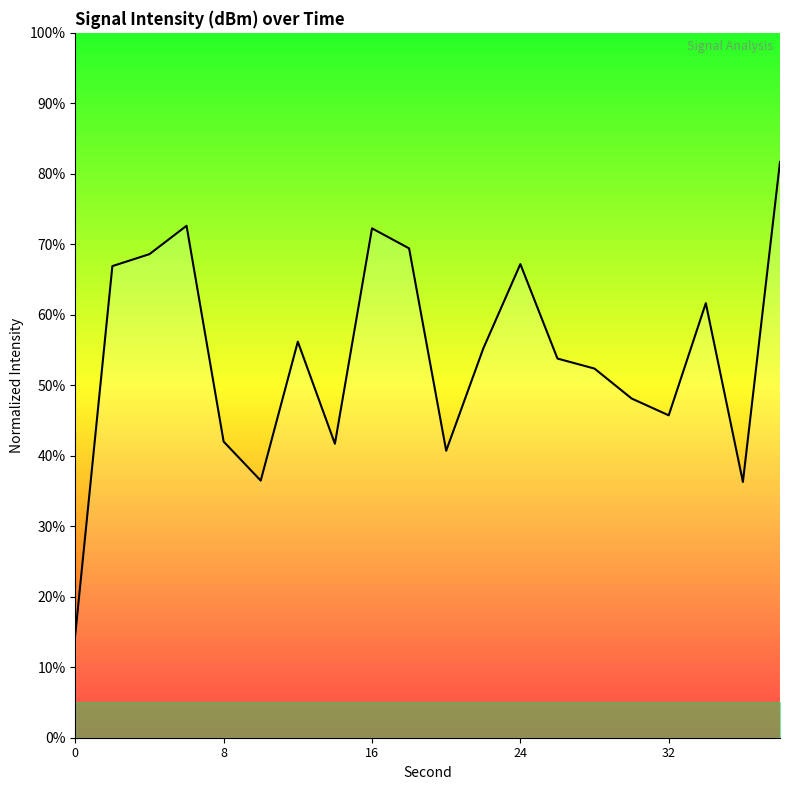

What is the difference between the maximum and minimum values?

67.1